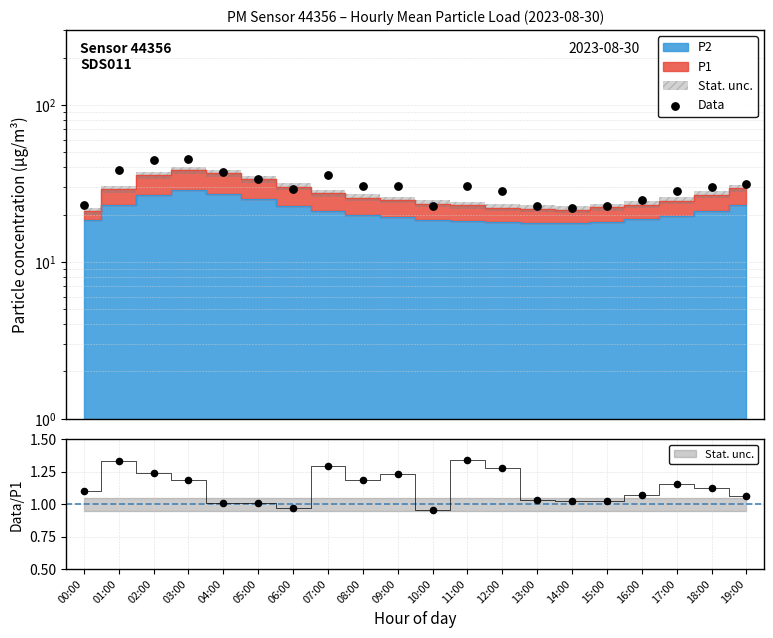

What is the change in value from 05:00 to 09:00?

-3.3